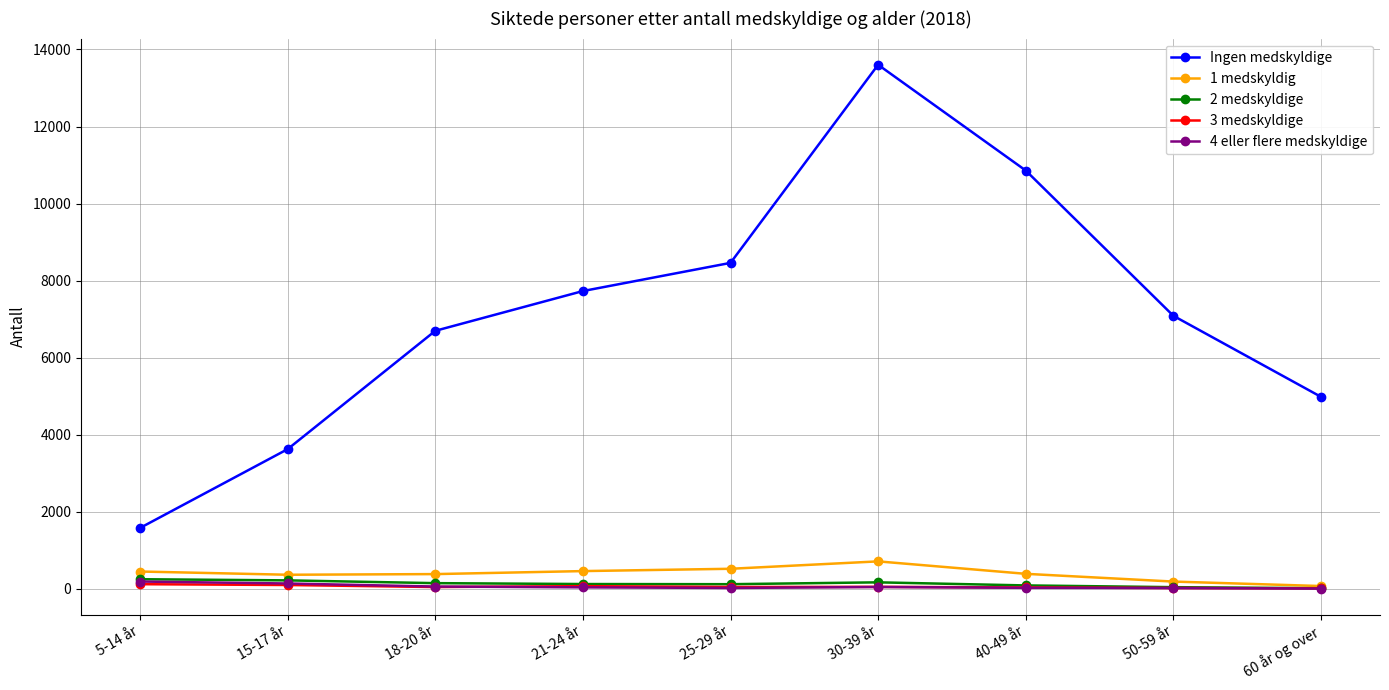

List the labels in order of Ingen medskyldige value, largest first.

30-39 år, 40-49 år, 25-29 år, 21-24 år, 50-59 år, 18-20 år, 60 år og over, 15-17 år, 5-14 år